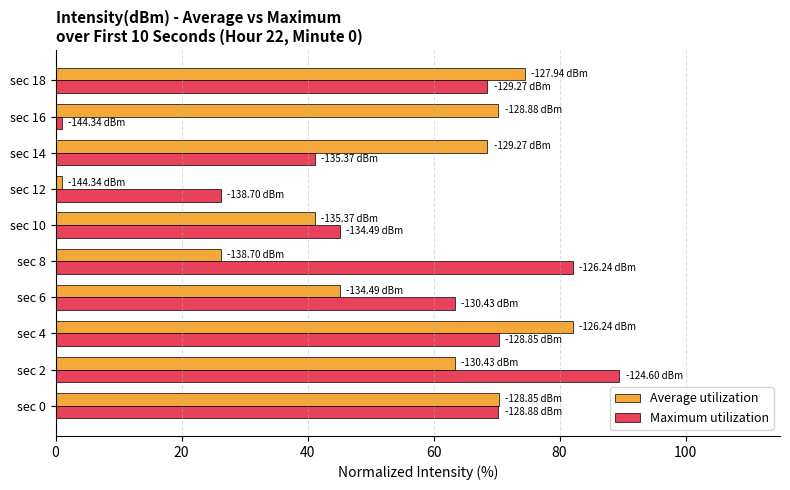

Which series changed the most between sec 16 and sec 18?

Maximum utilization